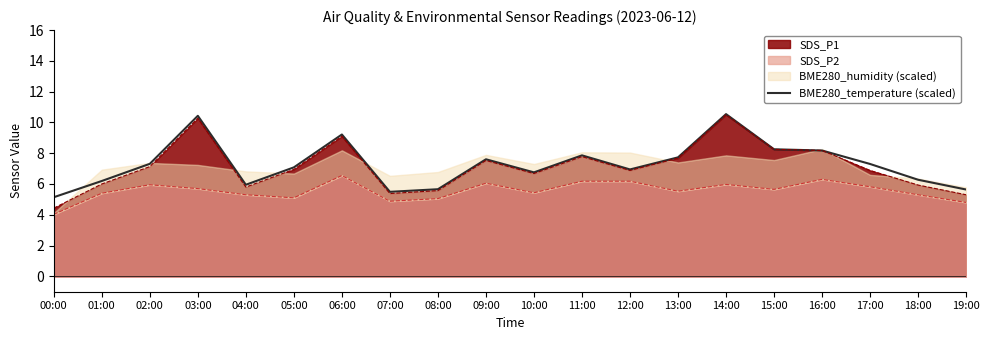

Between 07:00 and 10:00, which is larger?

10:00